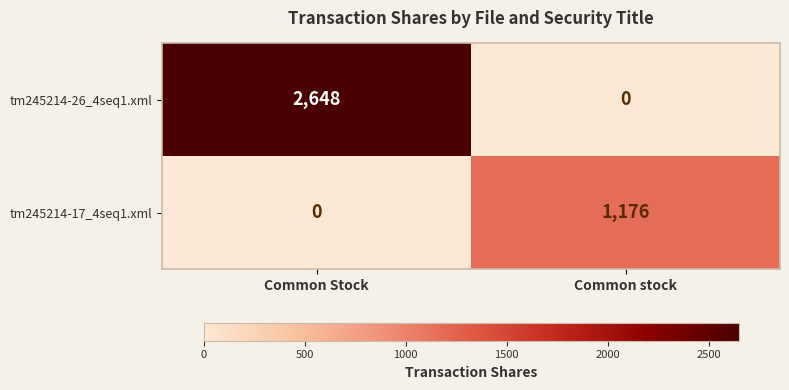

Rank the series by their average value, from highest to lowest.

tm245214-26_4seq1.xml, tm245214-17_4seq1.xml